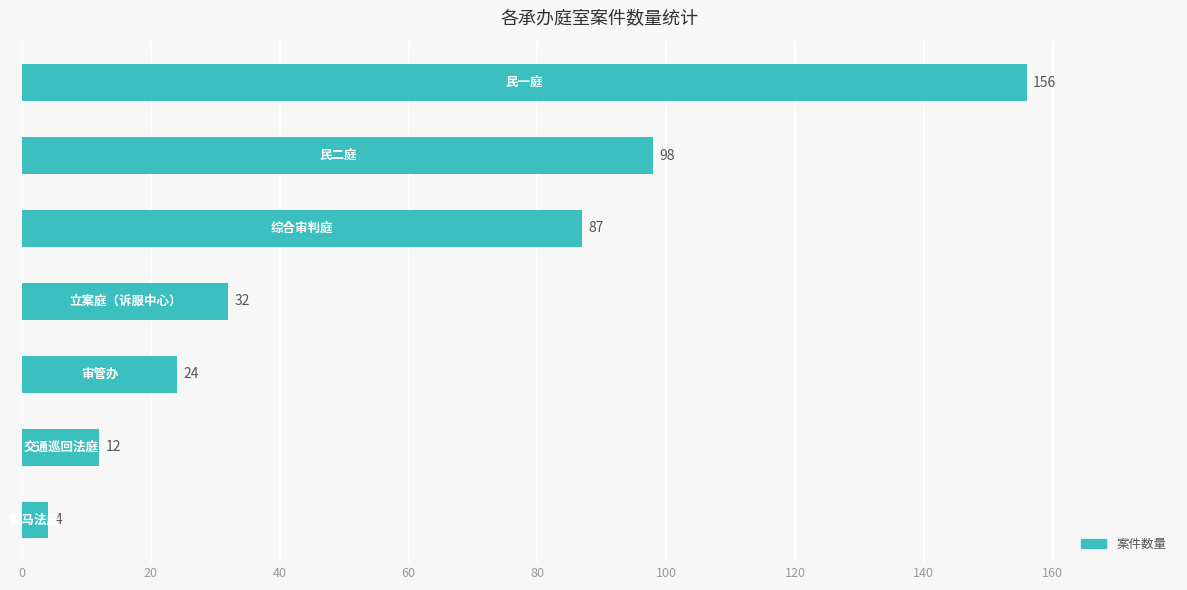

What is the smallest value displayed?

4